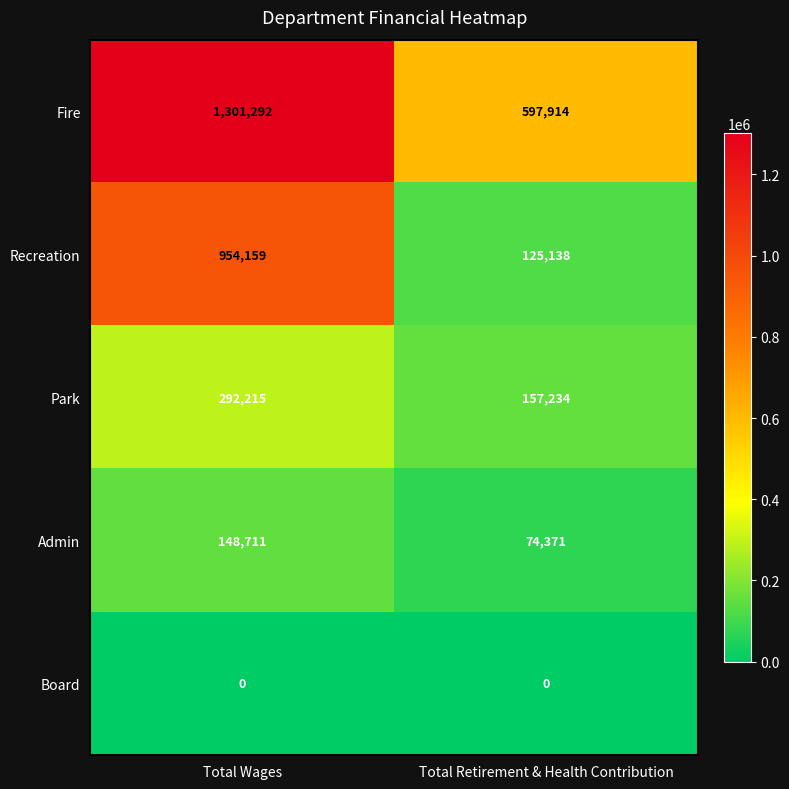

Which series has the widest spread of values?

Recreation